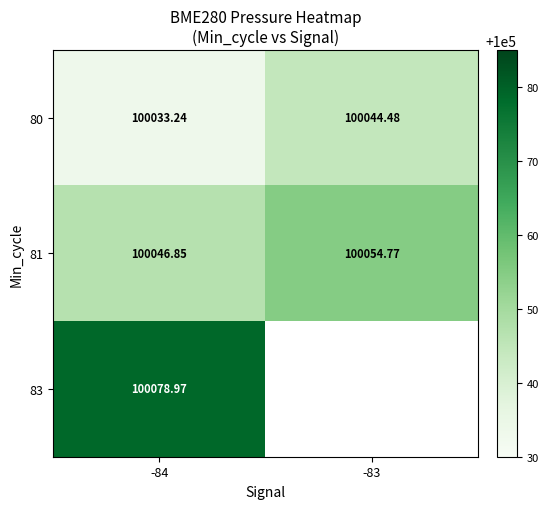

Which has a higher value, -84 or -83?

-83